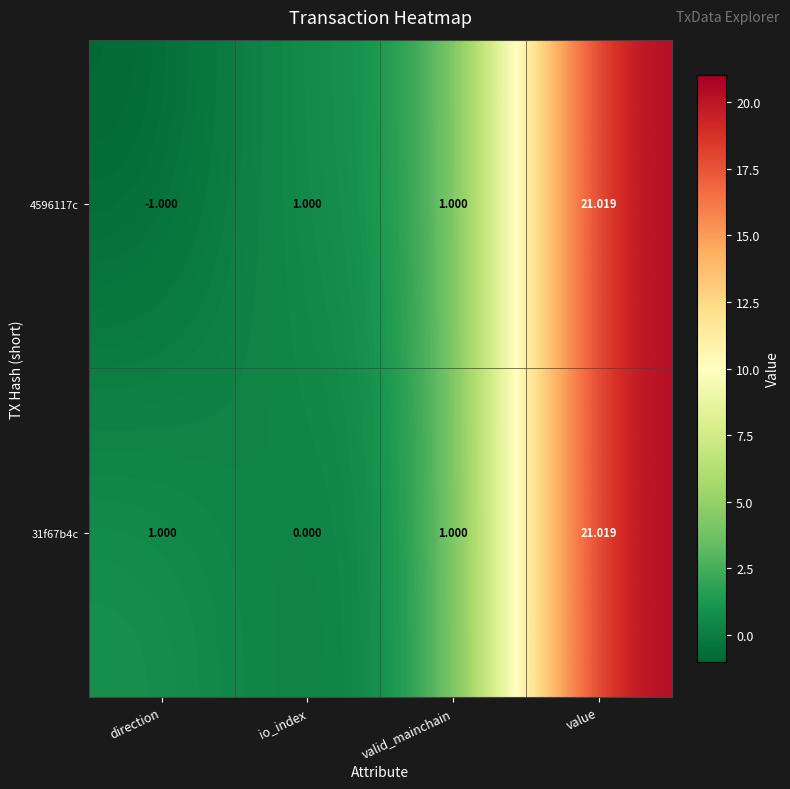

Which label corresponds to the smallest value in the chart?

direction